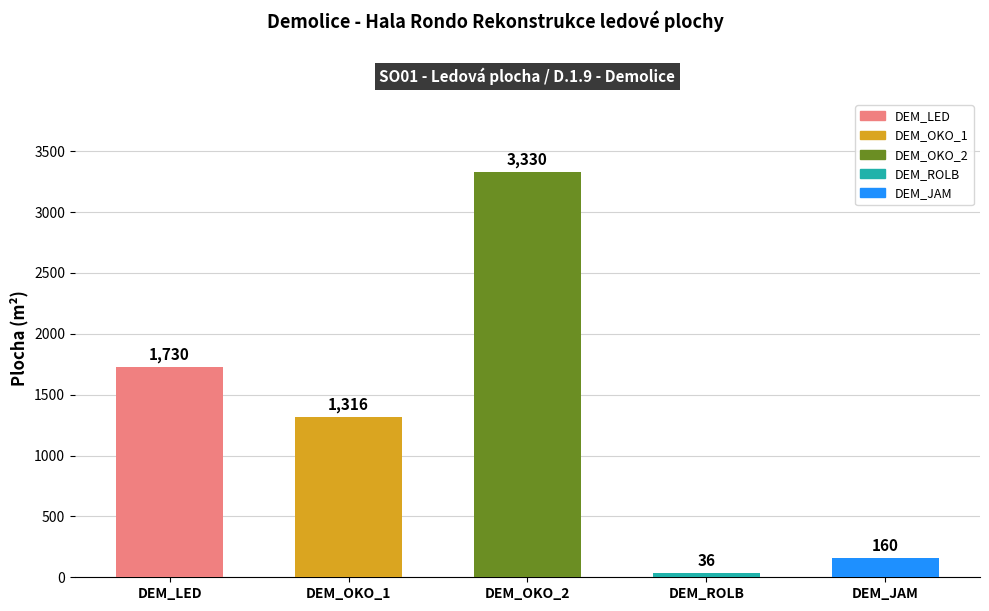

Where does the data first go above 1316?

DEM_LED